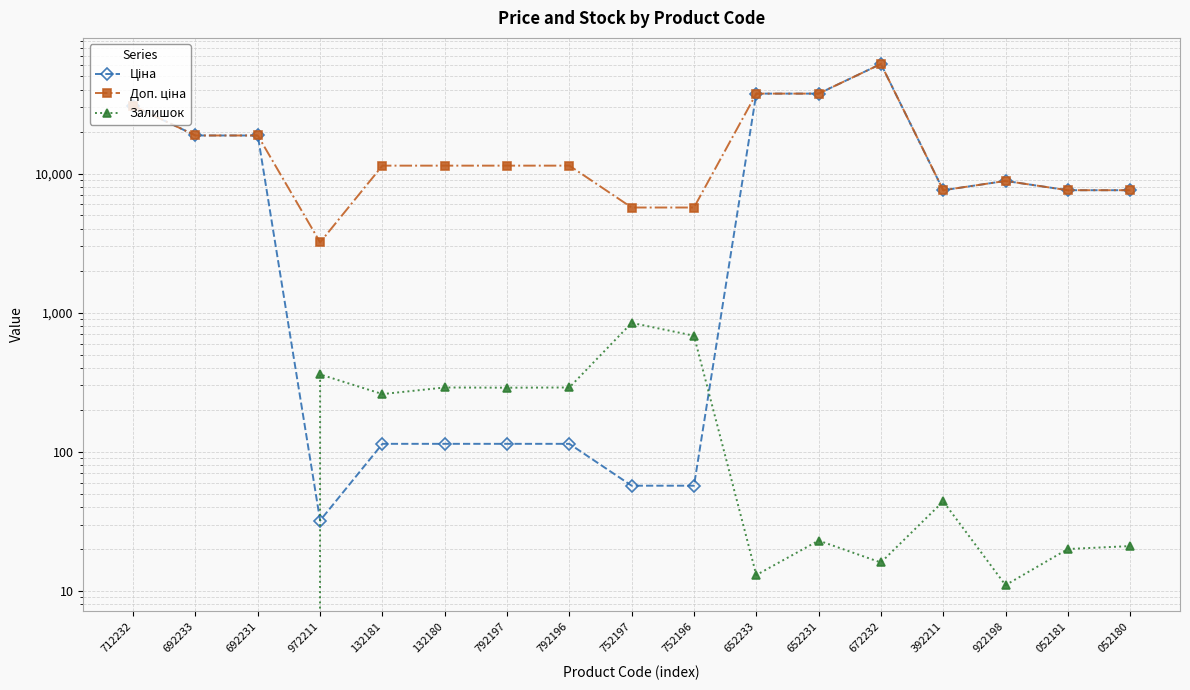

At which label is Залишок closest to 422?

972211